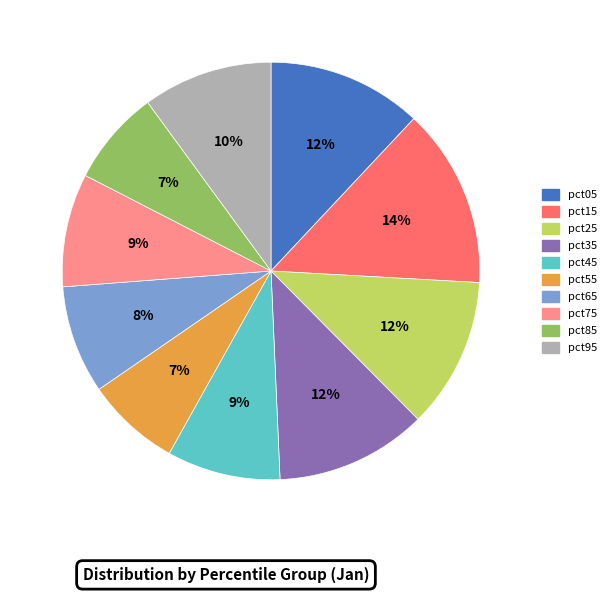

How many slices are in this pie chart?

10